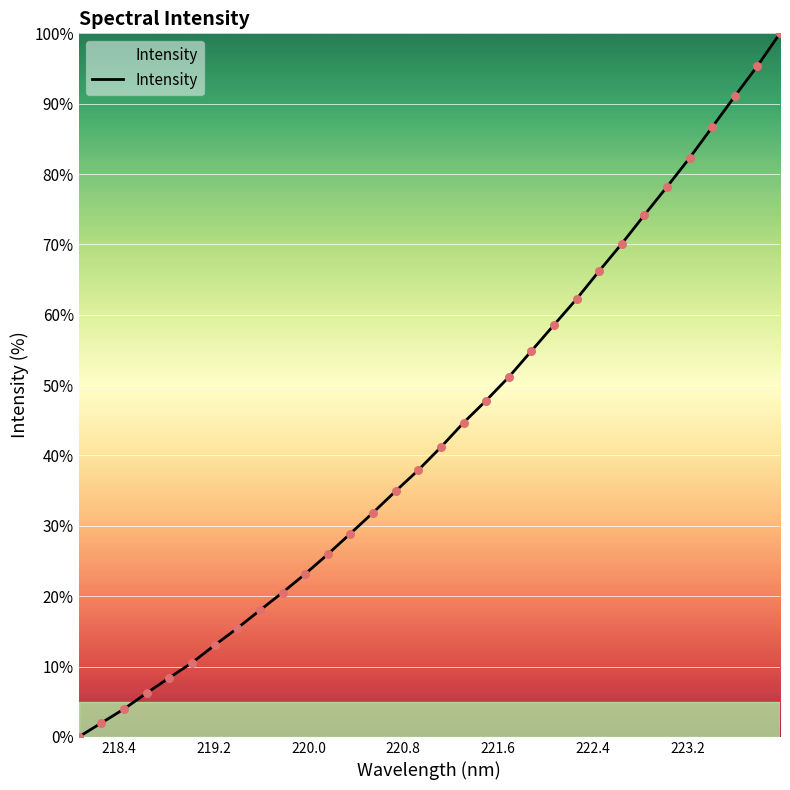

What is the difference between the maximum and minimum values?

100.0